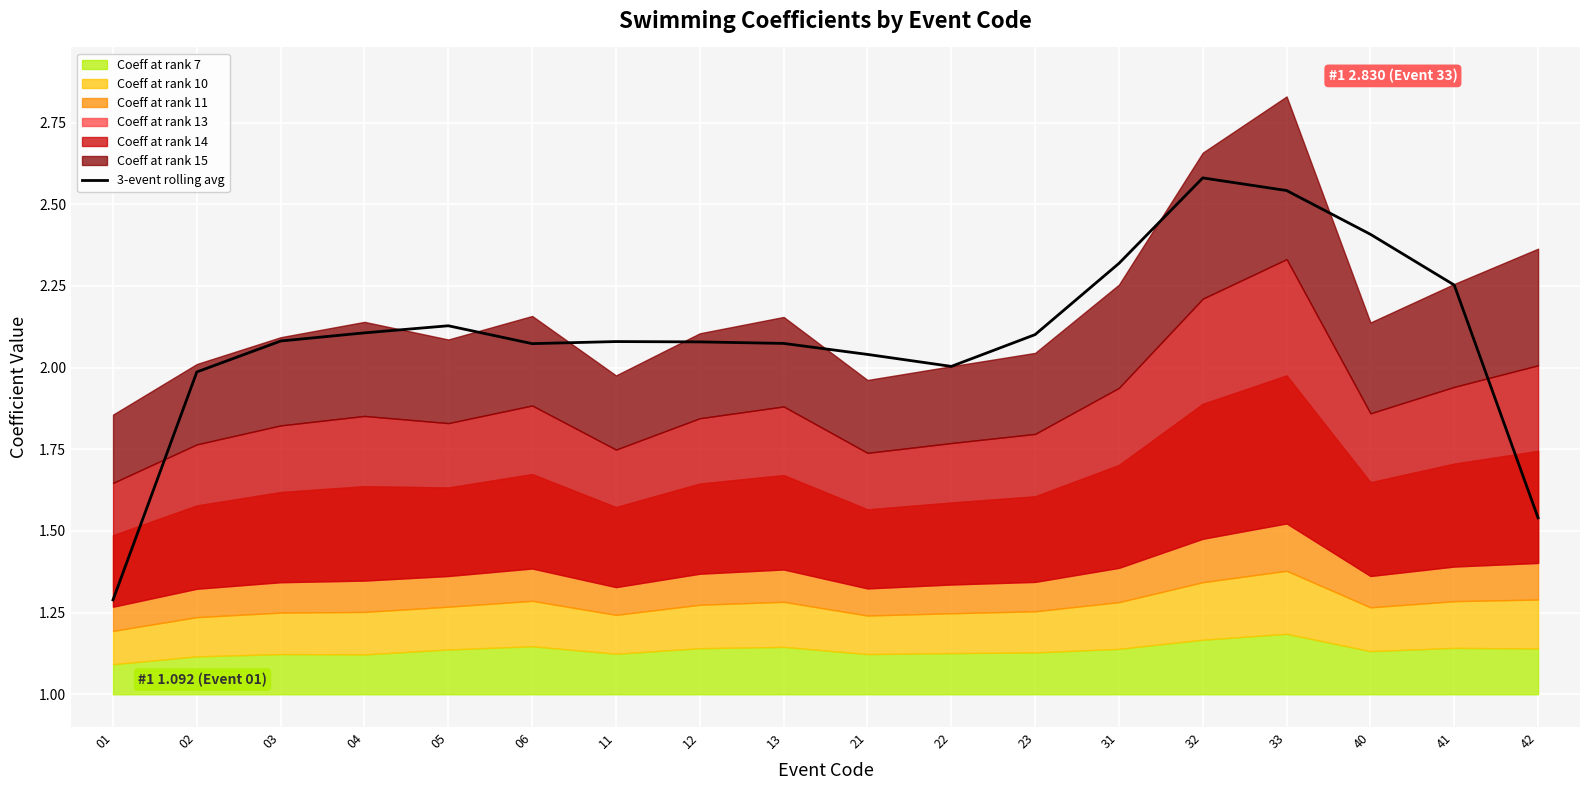

Reading right to left, what are all the values shown in this chart?

42=1.5	41=2.3	40=2.4	33=2.5	32=2.6	31=2.3	23=2.1	22=2.0	21=2.0	13=2.1	12=2.1	11=2.1	06=2.1	05=2.1	04=2.1	03=2.1	02=2.0	01=1.3